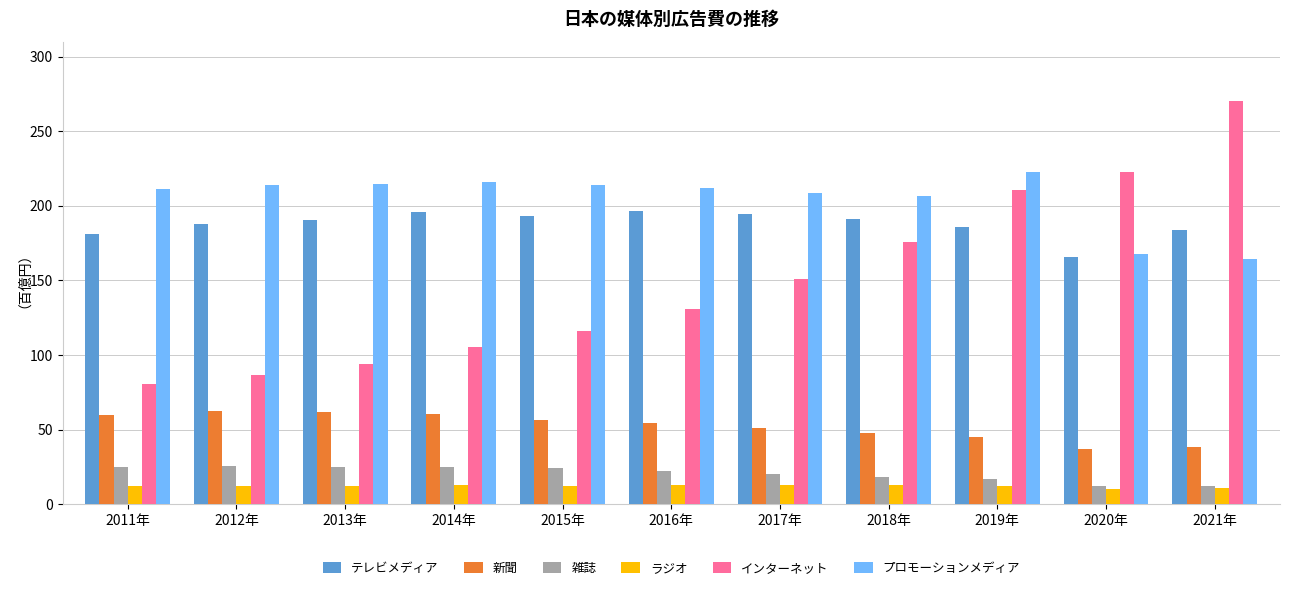

What is the smallest value displayed?

10.7